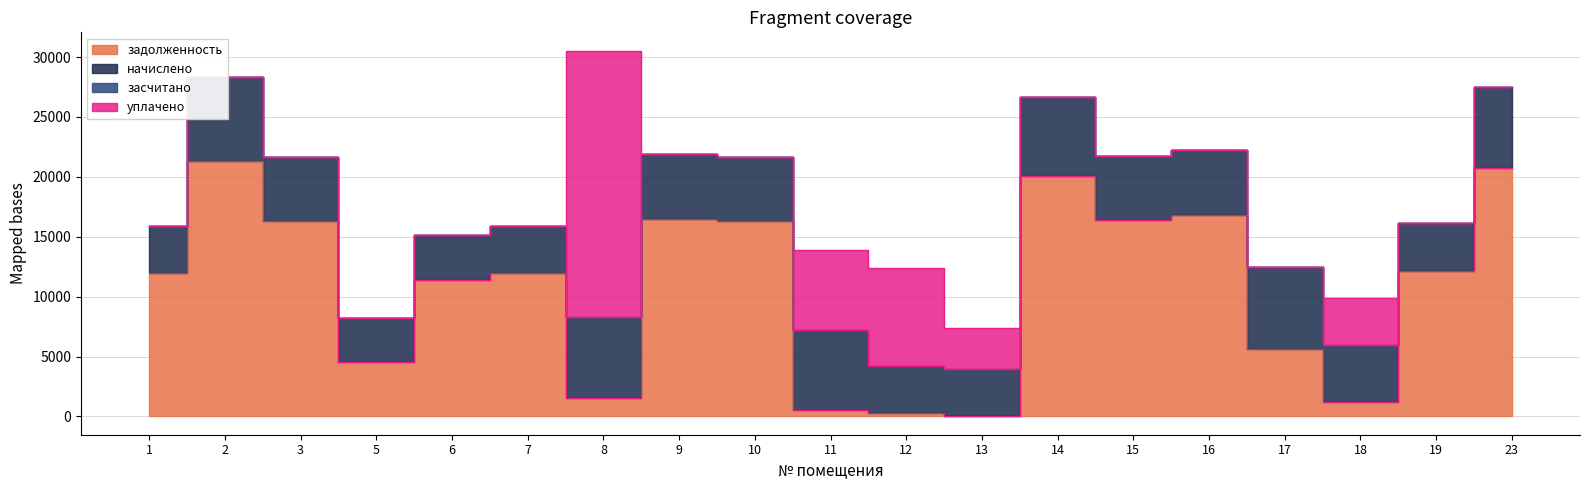

At which category is the sum across all series the highest?

8